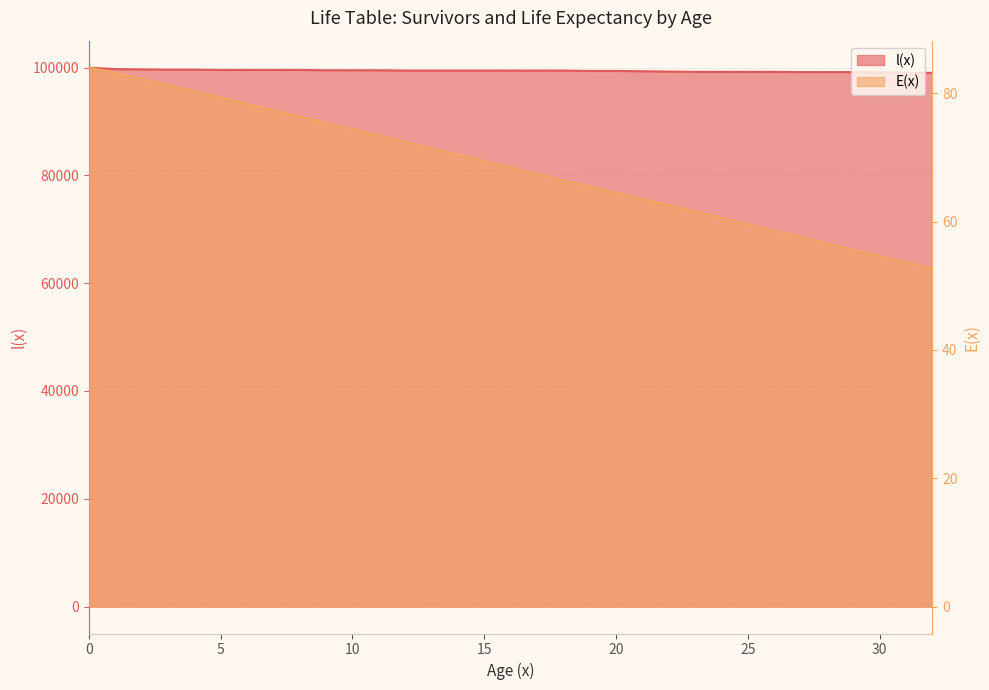

Which series has the widest spread of values?

l(x)